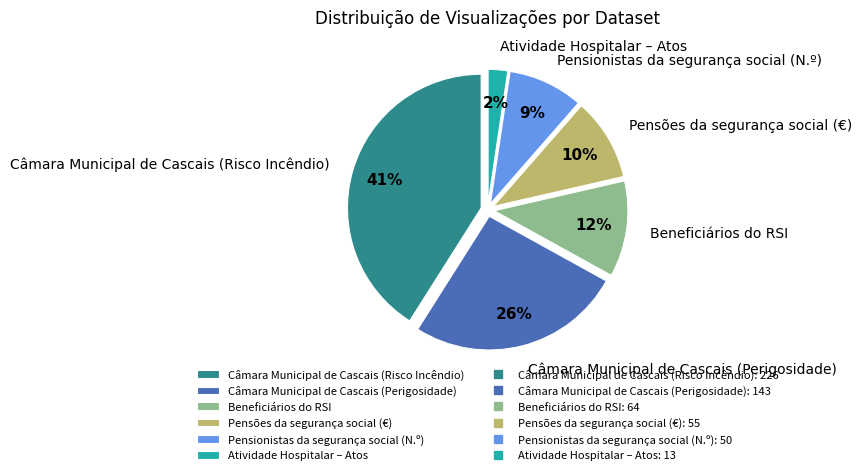

Is there a majority slice in this chart?

No